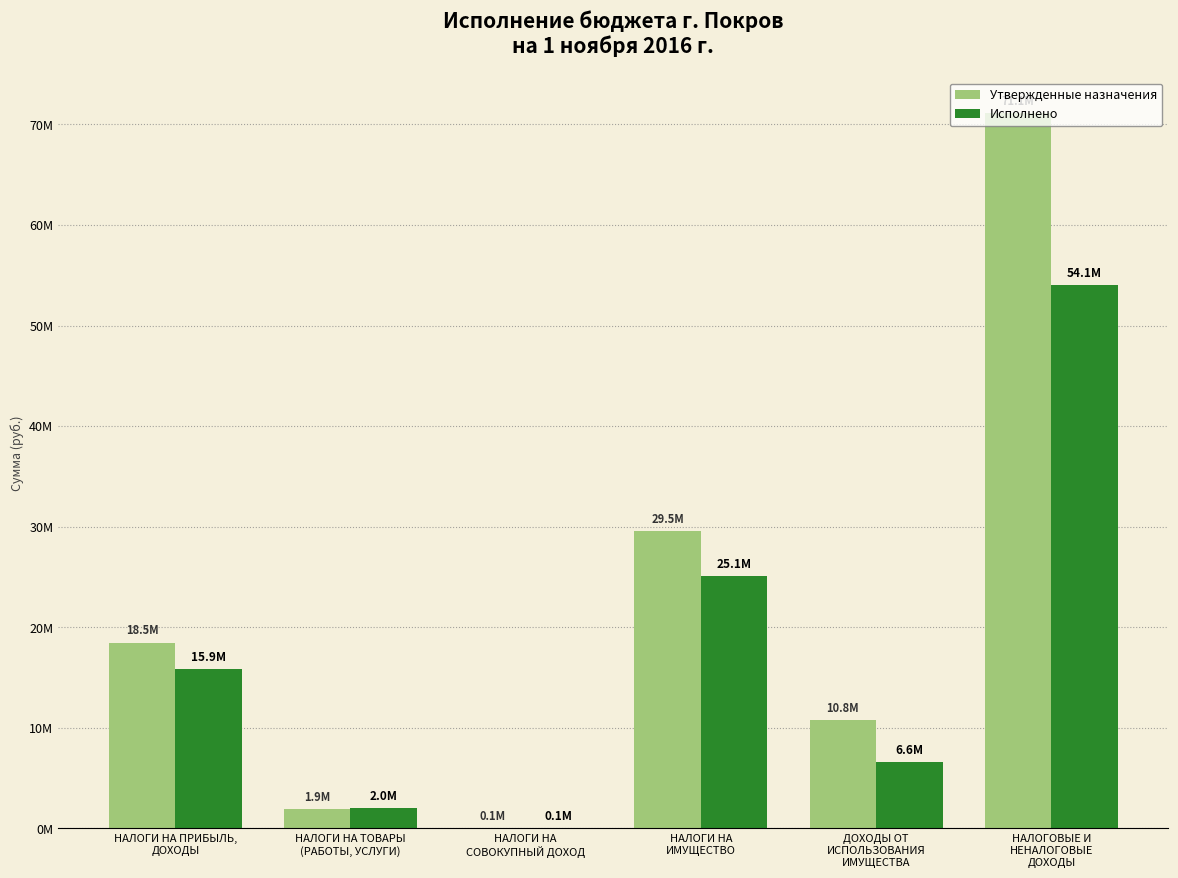

What is the value of the Исполнено bar at the 4th from the left?

25050300.7